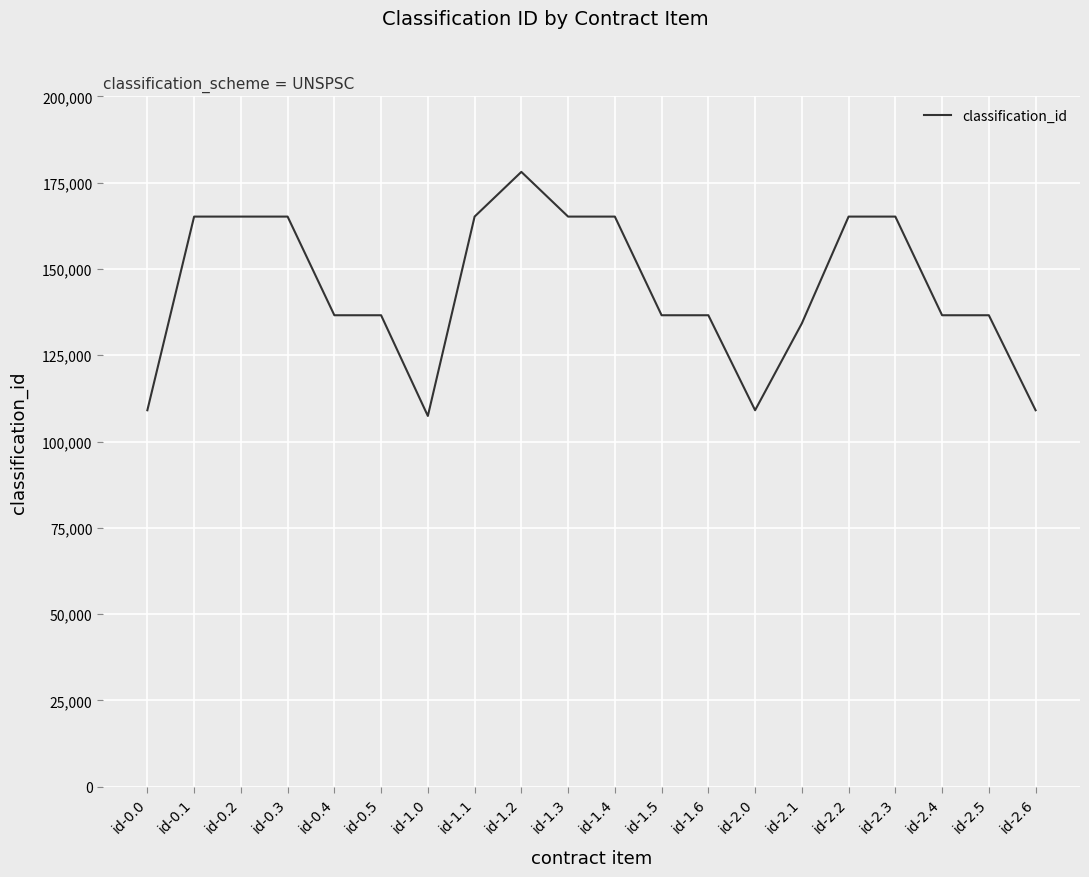

What is the sum of all values?

2887670